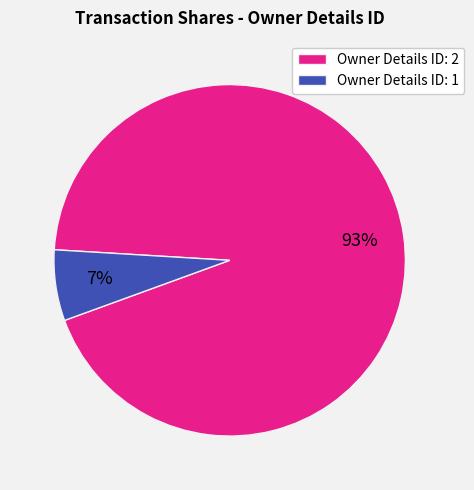

Do Owner Details ID: 2 and Owner Details ID: 1 together represent more than half of the pie?

Yes